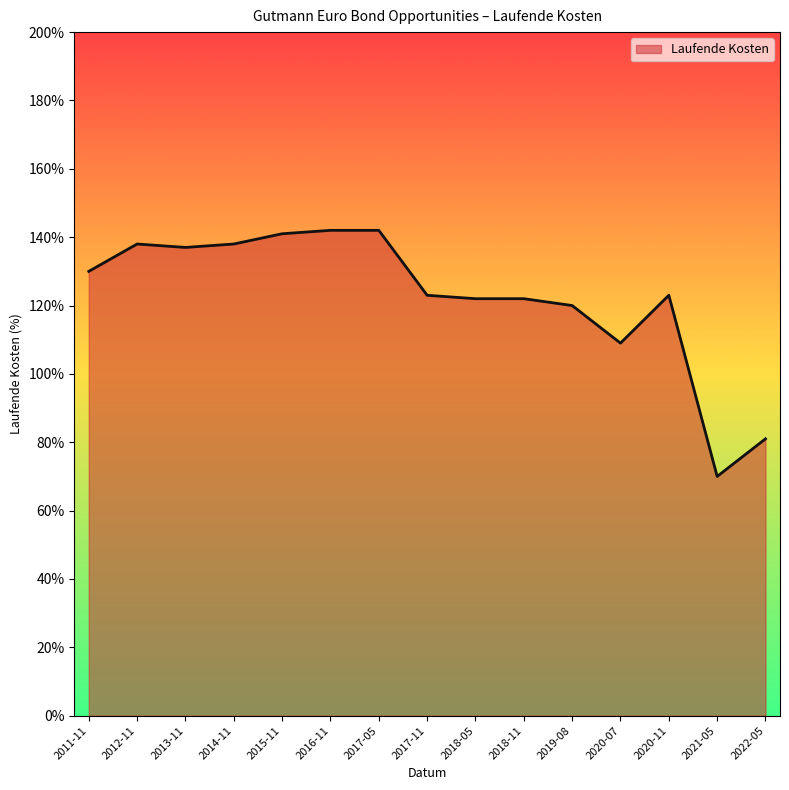

Does the chart have visible grid lines?

No